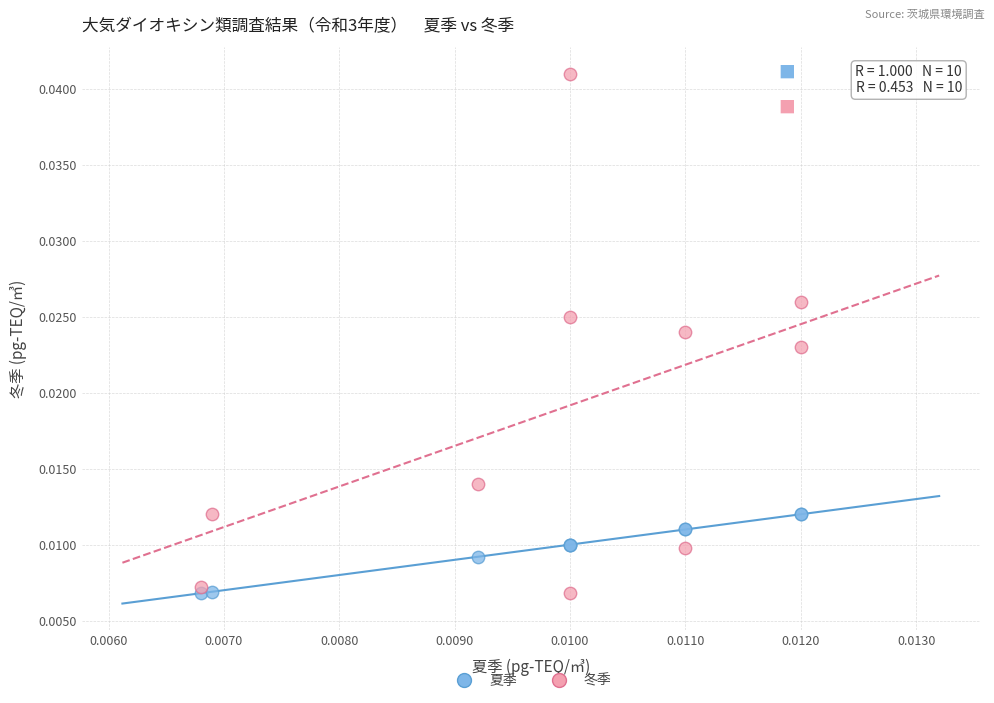

Which series has the largest Y range (max minus min)?

冬季